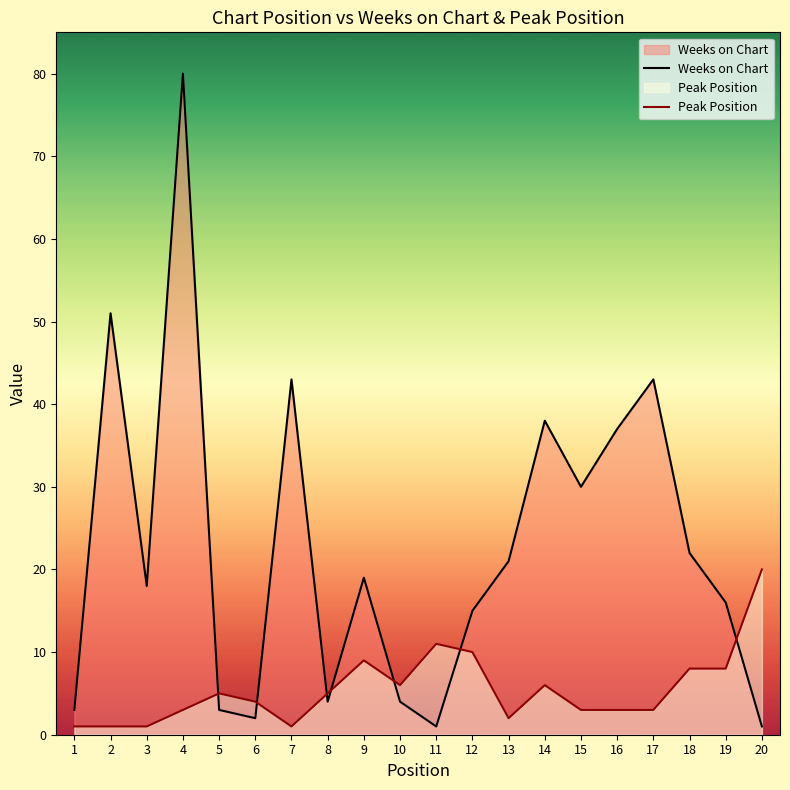

Which has a higher value, 15 or 17?

17